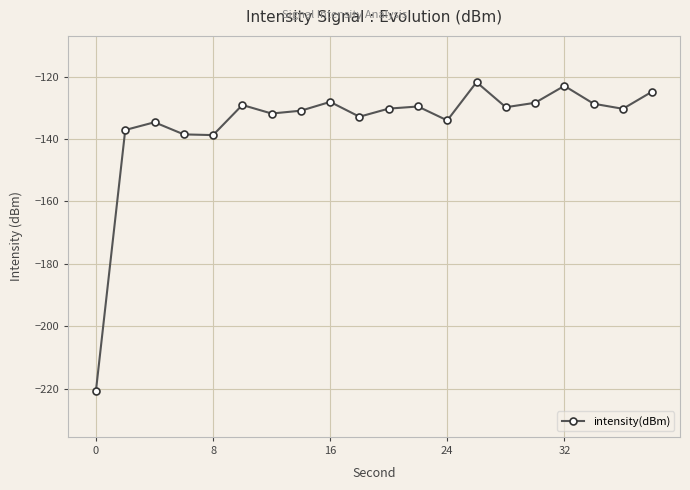

What is the sum of all values?

-2703.1